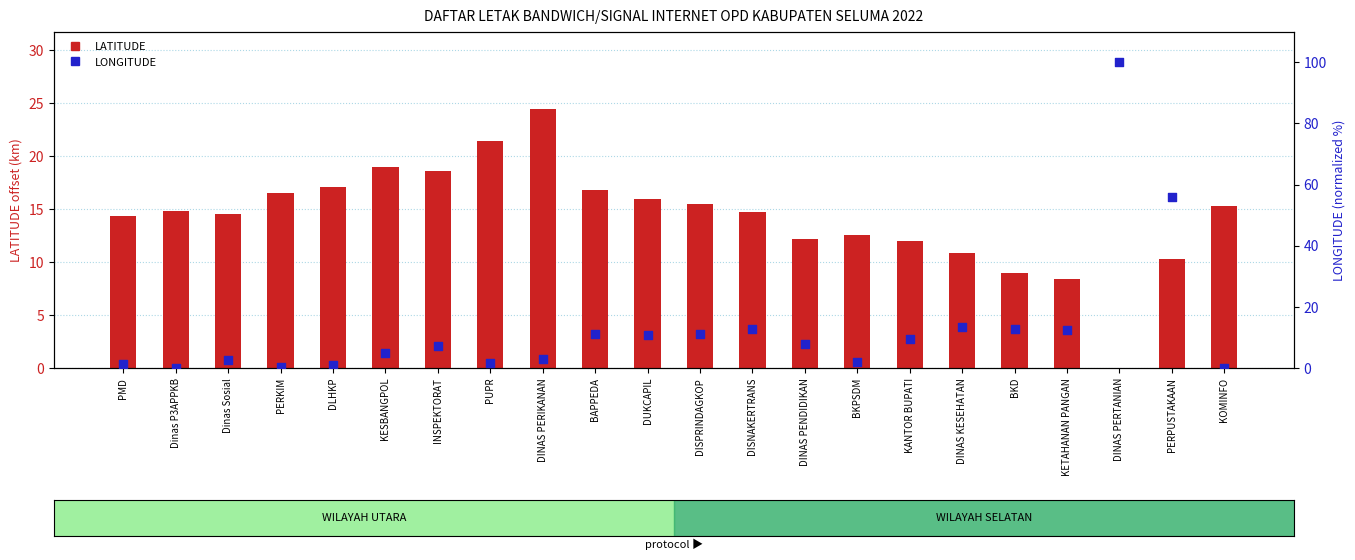

Which series has the widest spread of Y values?

LONGITUDE (normalized %)